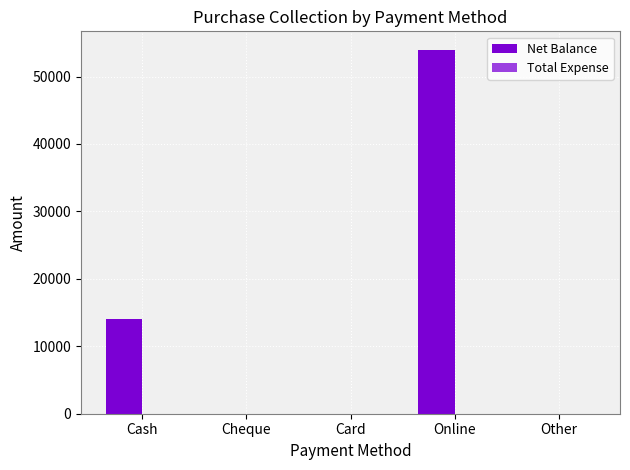

What is the sum of the values at Cash and Card?

14000